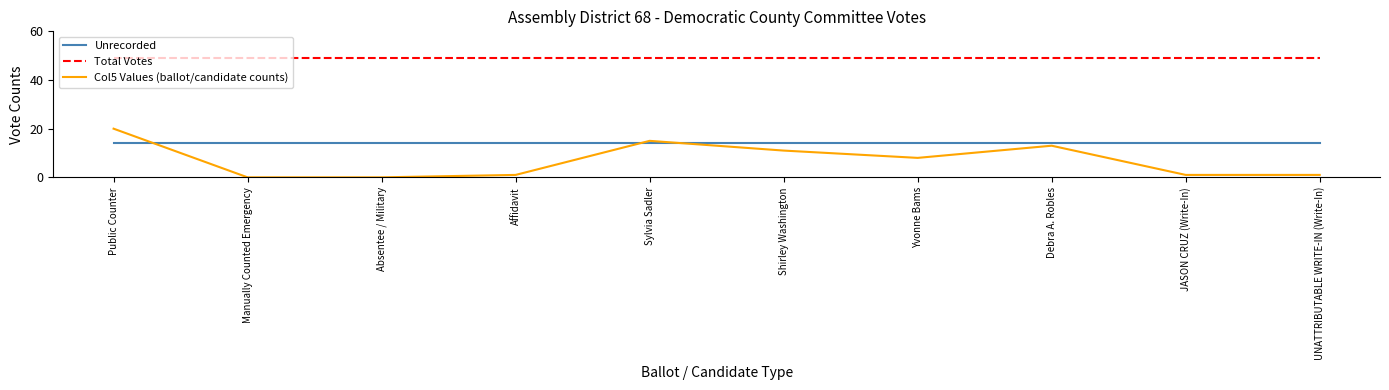

What is the difference between the highest and lowest values at Yvonne Bams?

41